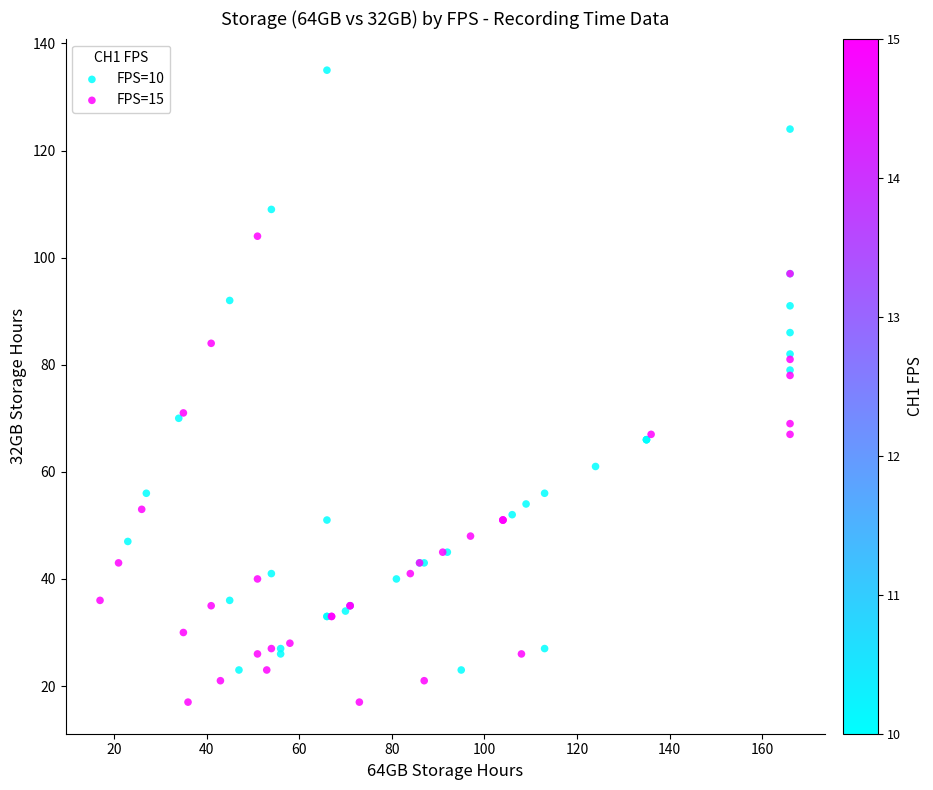

Which series reaches the maximum Y coordinate?

FPS=10